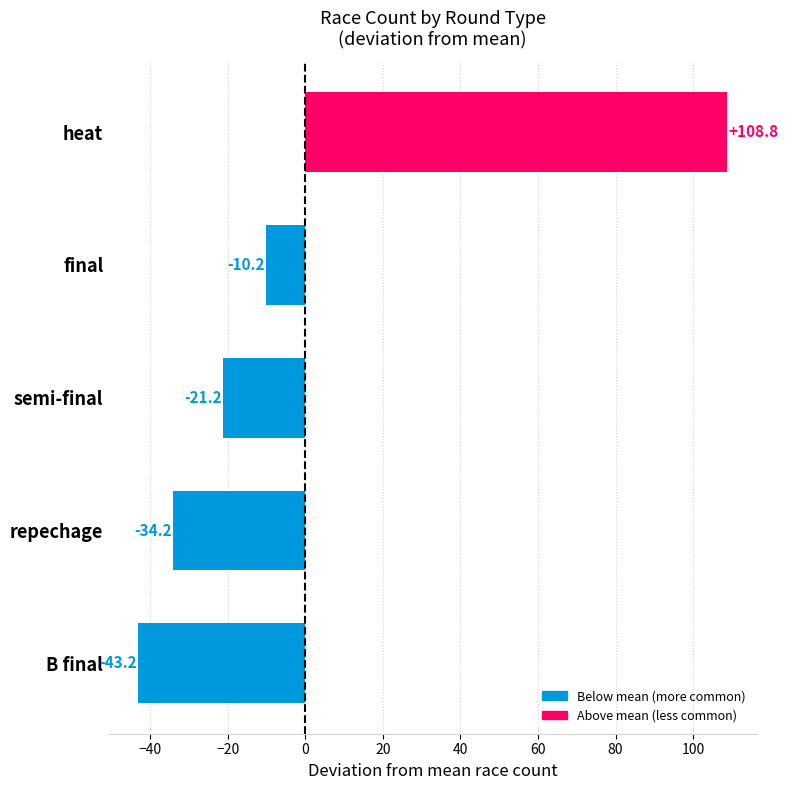

Between final and B final, which is larger?

final